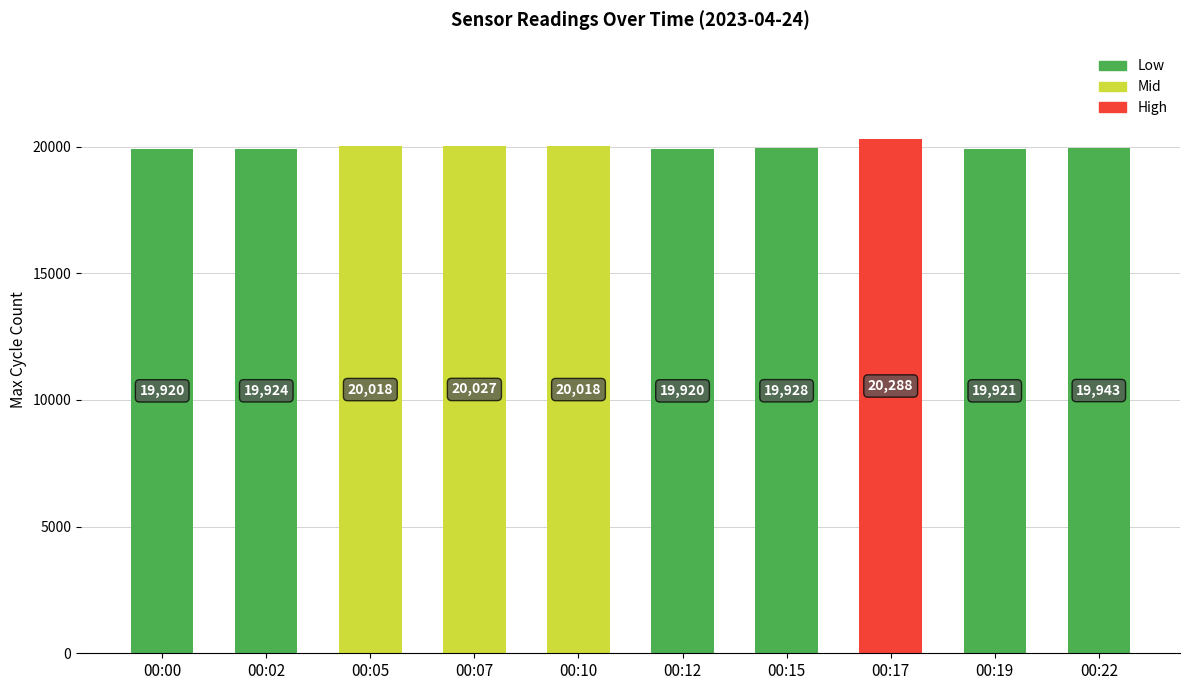

Reading right to left, transcribe all the data shown in this chart.

19943	19921	20288	19928	19920	20018	20027	20018	19924	19920